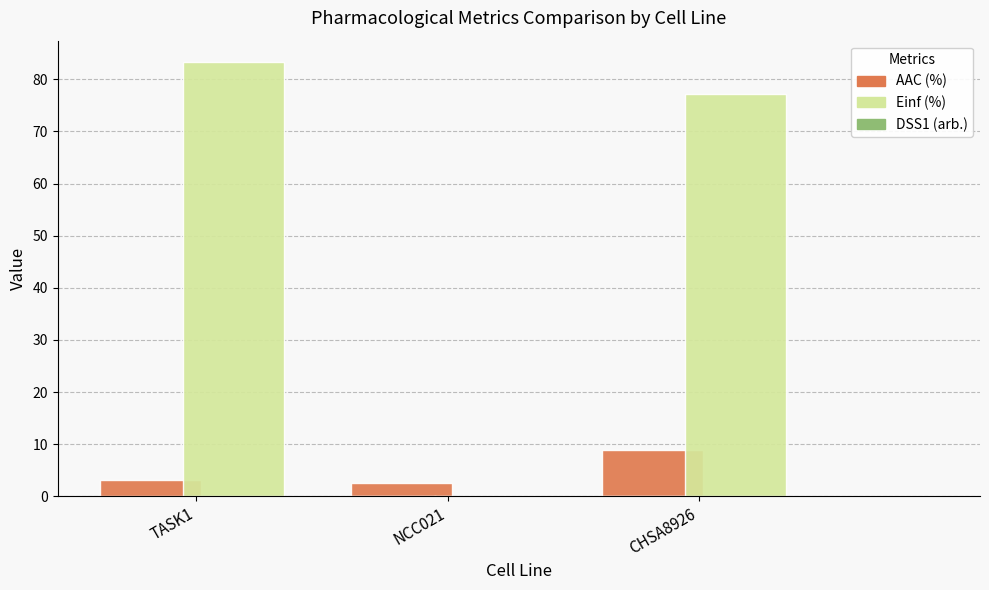

The value of DSS1 (arb.) at NCC021 is 0.0. True or false?

True